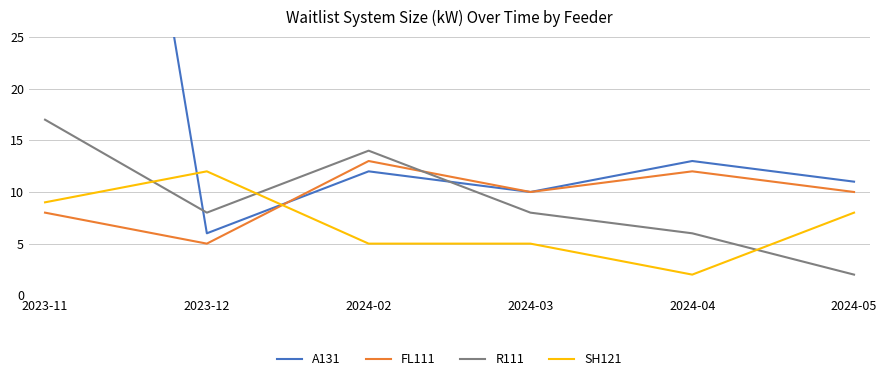

What position from the left is 2024-02?

3